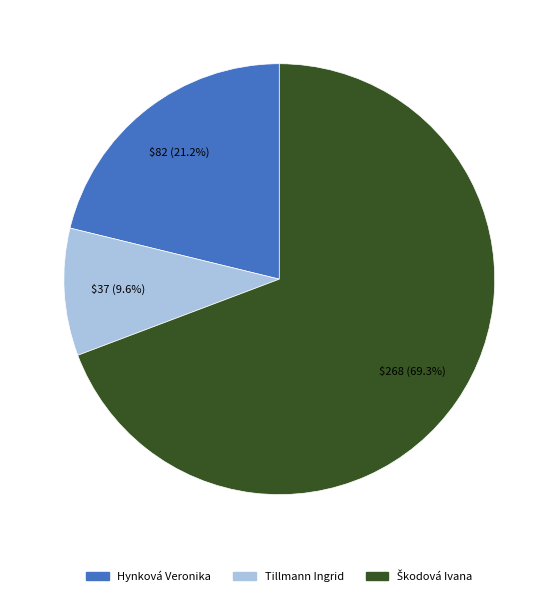

Is the sum of Tillmann Ingrid and Hynková Veronika greater than half?

No